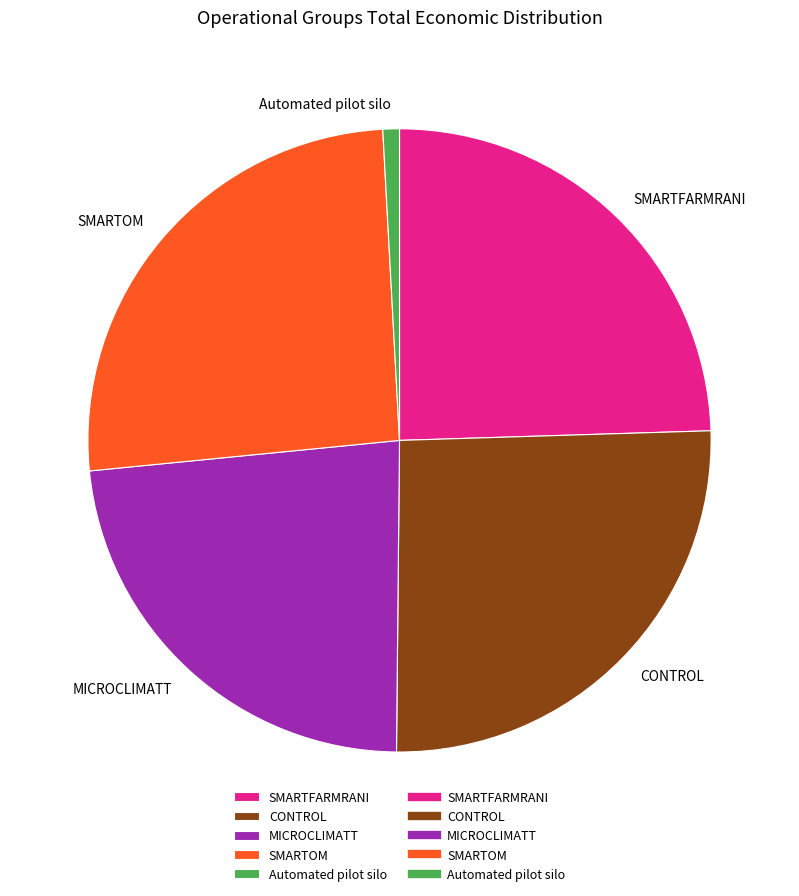

Approximately how many times larger is the value at CONTROL compared to Automated pilot silo?

29.9